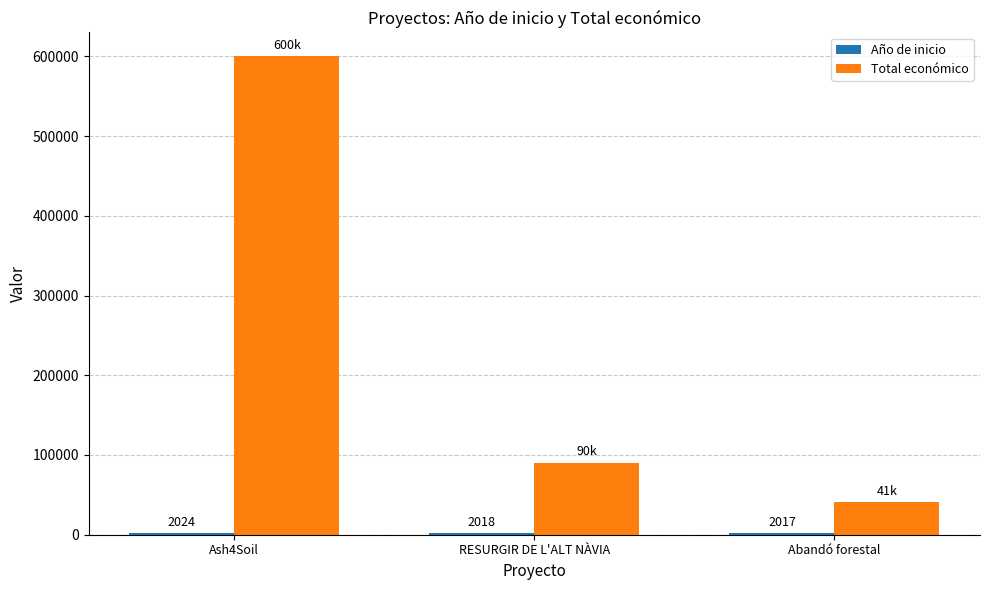

What is the total value across all series at Abandó forestal?

42831